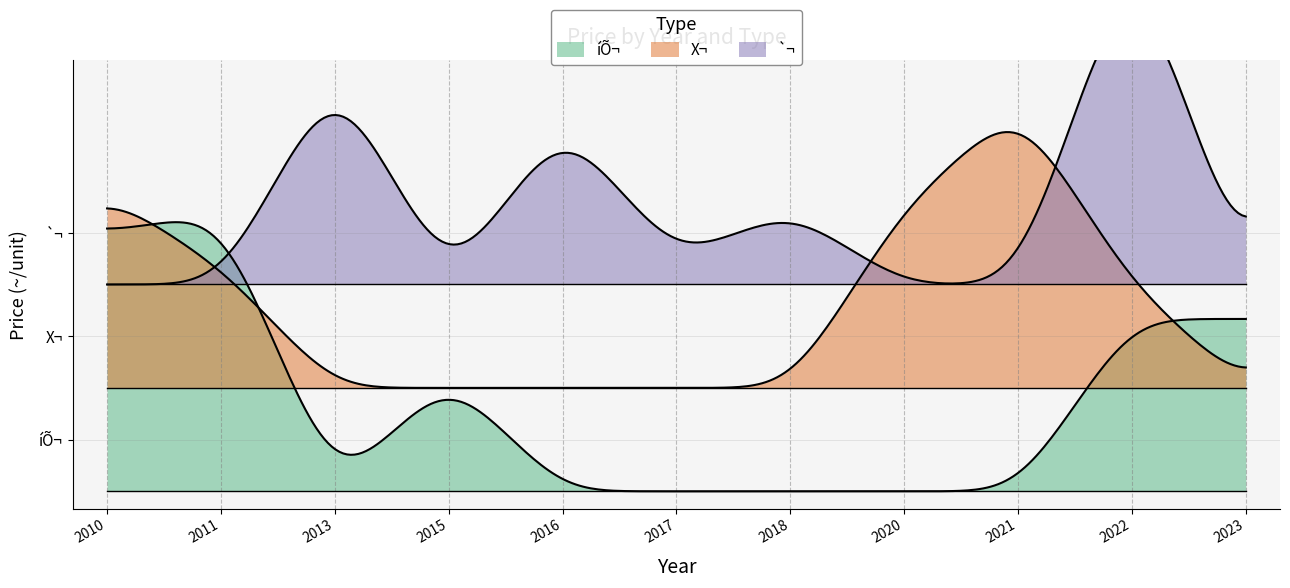

The unit_price series shows 0.3 at 2010. True or false?

False